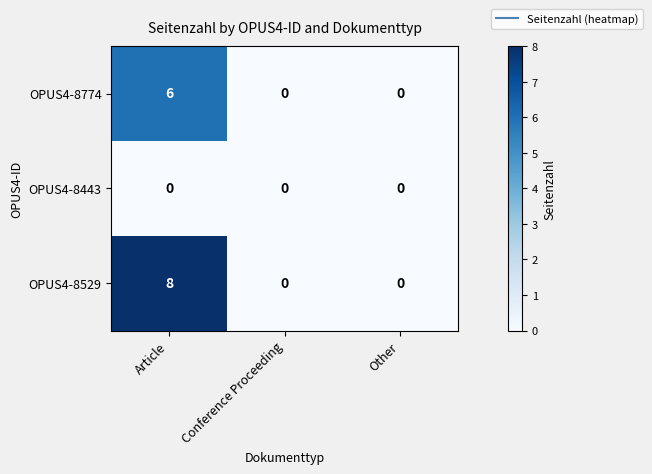

What is the average value of the OPUS4-8529 series?

3